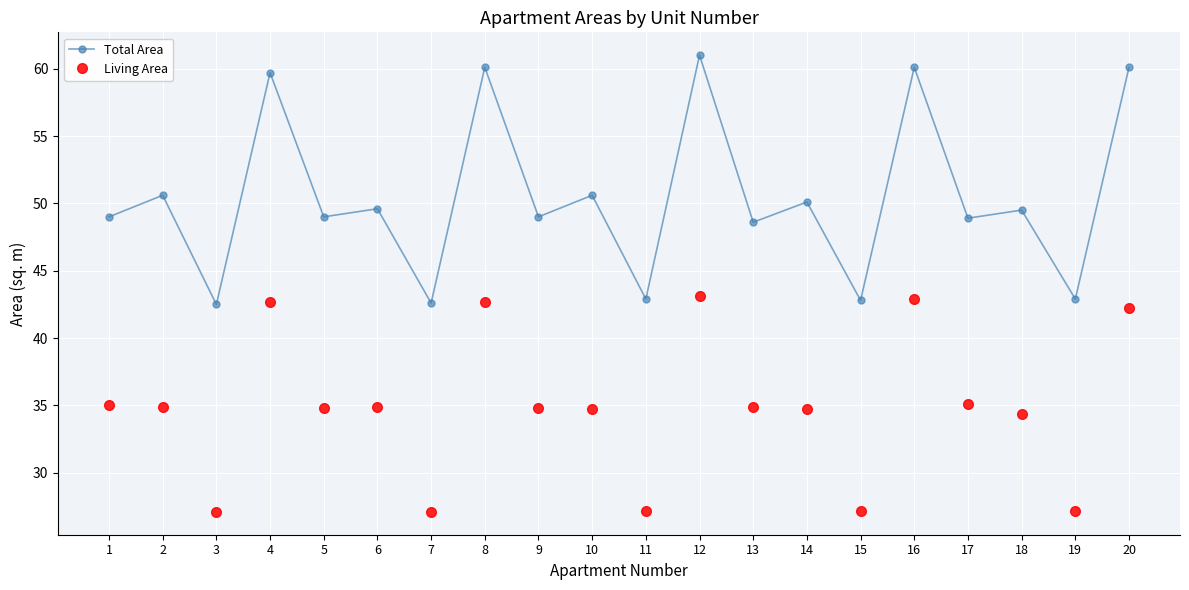

True or false: Living Area and Total Area cross at least once.

False